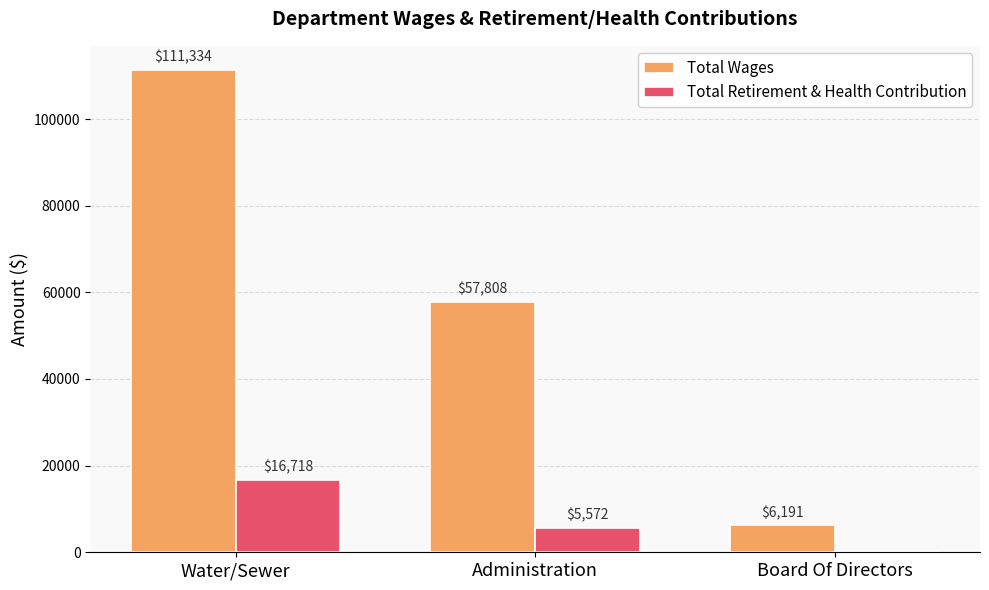

How many distinct data groups are displayed?

2